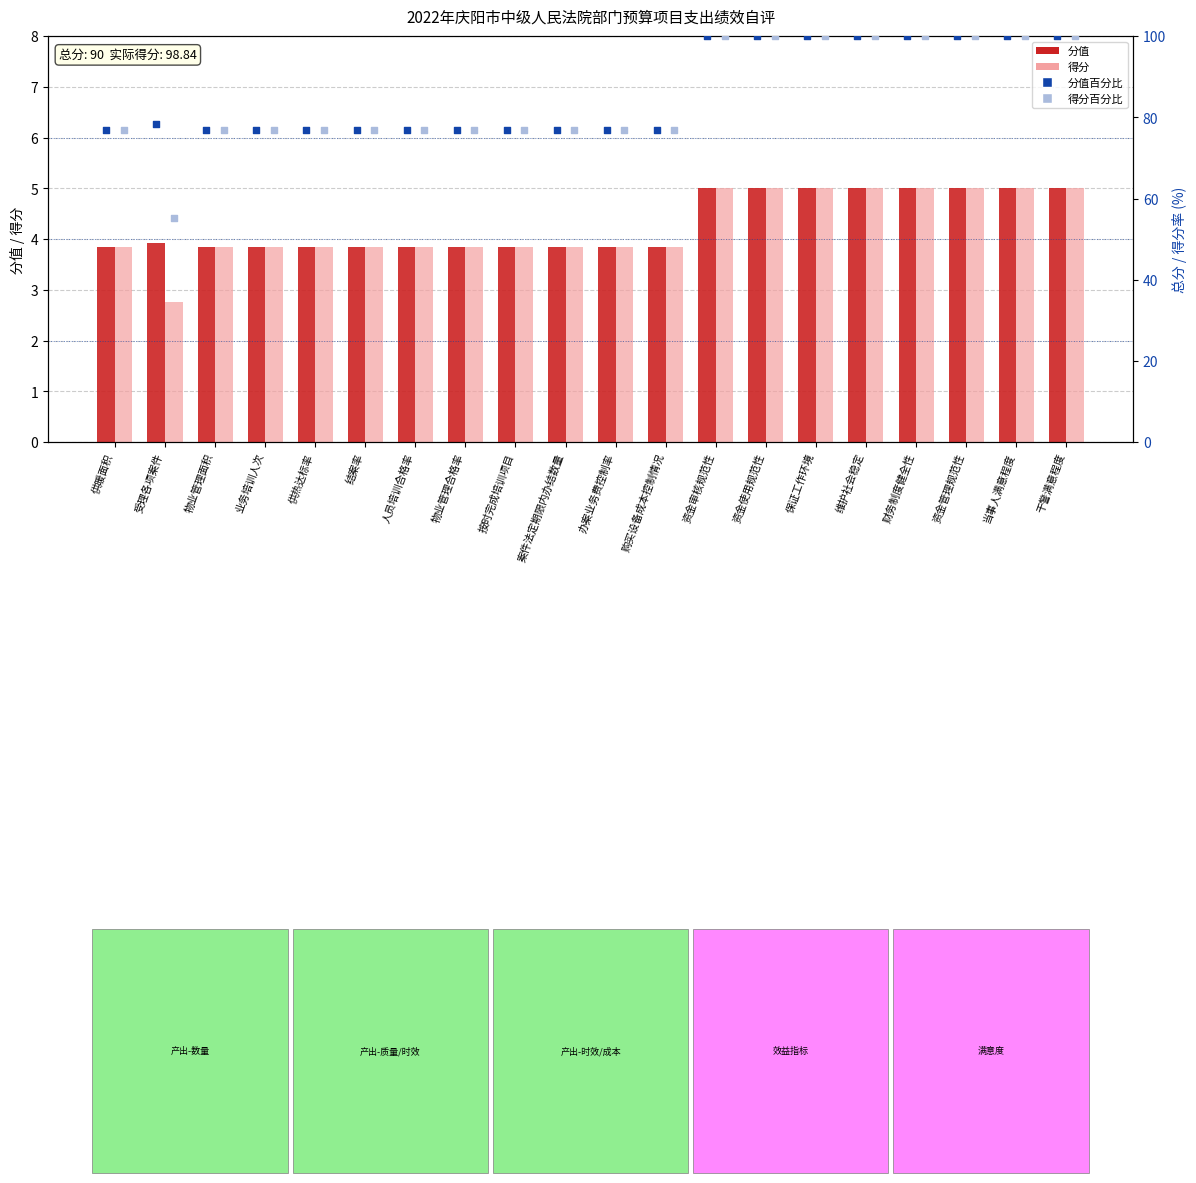

At how many categories does at least one series exceed 83?

8